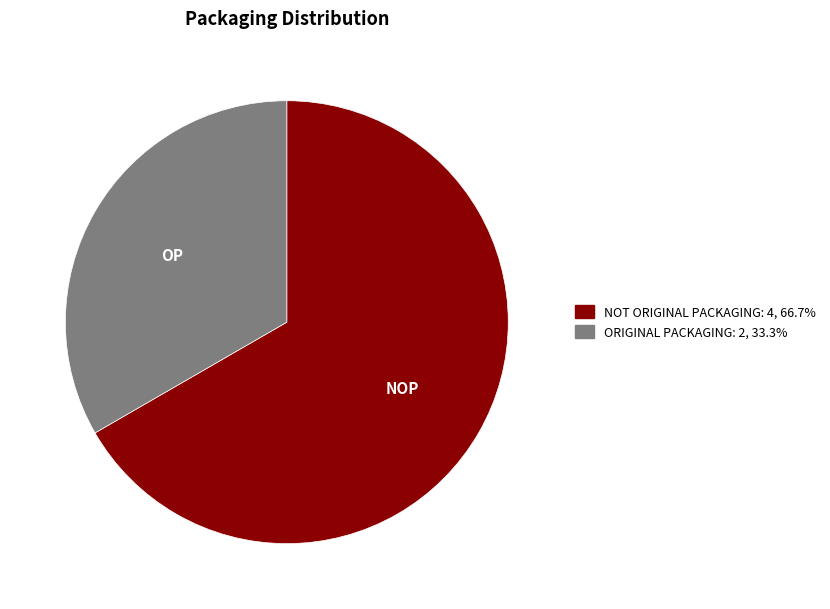

Is it true that NOT ORIGINAL PACKAGING is 58% of the pie?

False